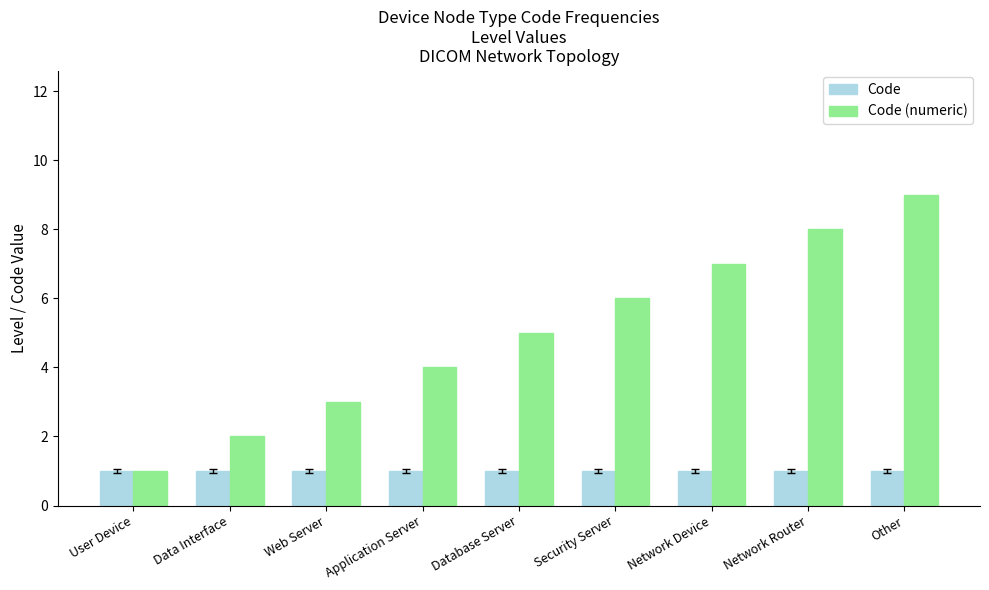

What position from the left is Network Router?

8